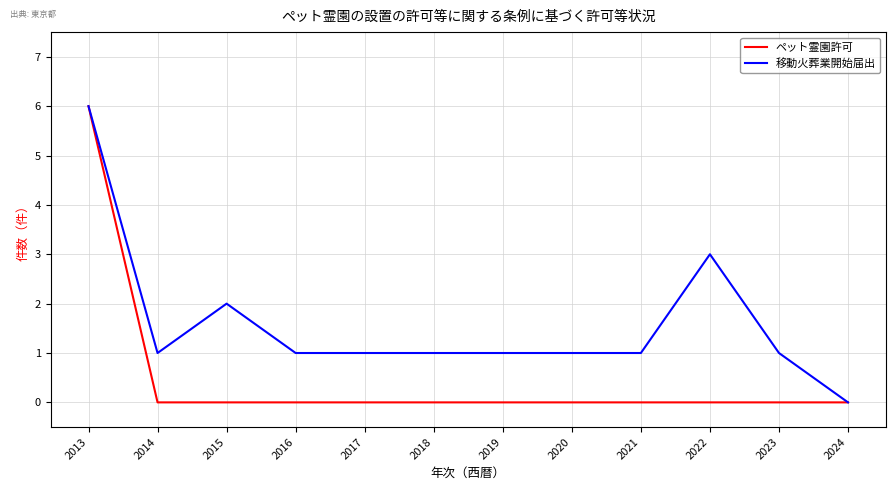

Rank the series at 2023 from lowest to highest value.

ペット霊園許可, 移動火葬業開始届出